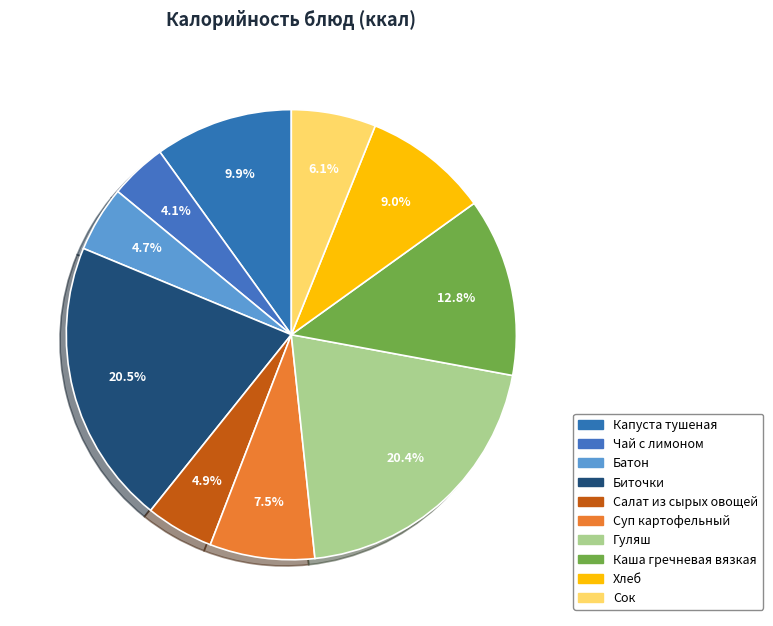

What portion of the pie excludes Салат из сырых овощей?

95.1%